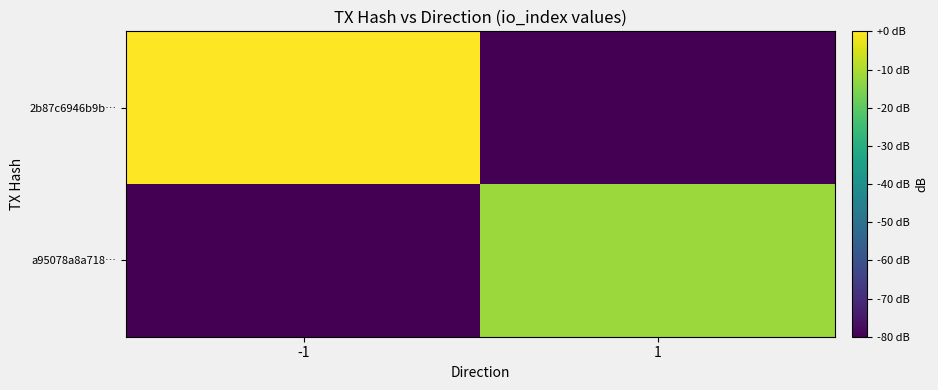

Which series has the widest spread of values?

2b87c6946b9b…